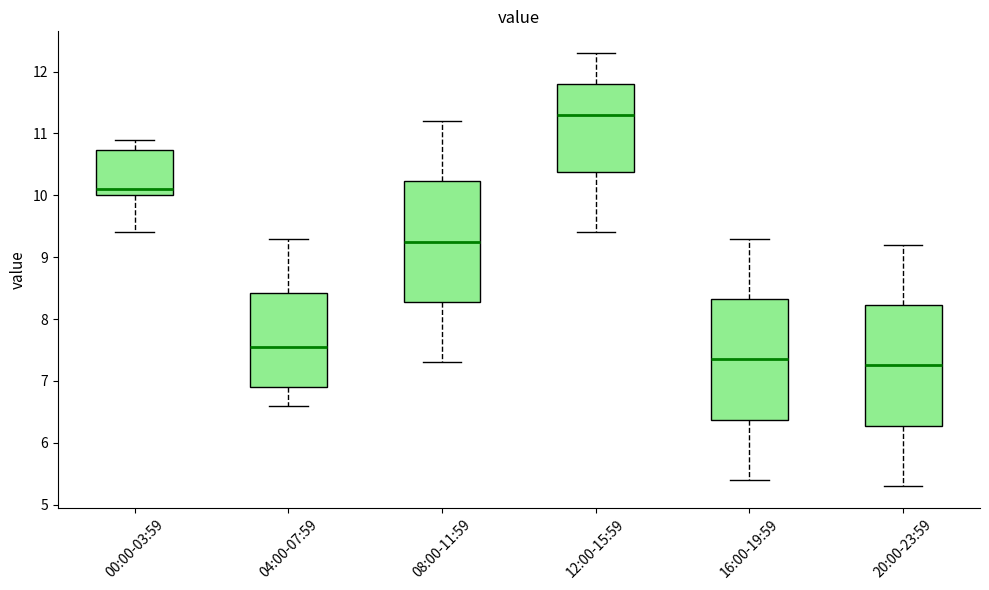

Reading left to right, read every box against the y-axis: the position of its median line, the range the box covers, and the ends of its whiskers. The values are not printed on the chart, so give them approximately, as read against the axis.

00:00-03:59: median 10.1, box 10.0 to 10.7, whiskers 9.4 to 10.9
04:00-07:59: median 7.6, box 6.9 to 8.4, whiskers 6.6 to 9.3
08:00-11:59: median 9.3, box 8.3 to 10.2, whiskers 7.3 to 11.2
12:00-15:59: median 11.3, box 10.4 to 11.8, whiskers 9.4 to 12.3
16:00-19:59: median 7.4, box 6.4 to 8.3, whiskers 5.4 to 9.3
20:00-23:59: median 7.3, box 6.3 to 8.2, whiskers 5.3 to 9.2